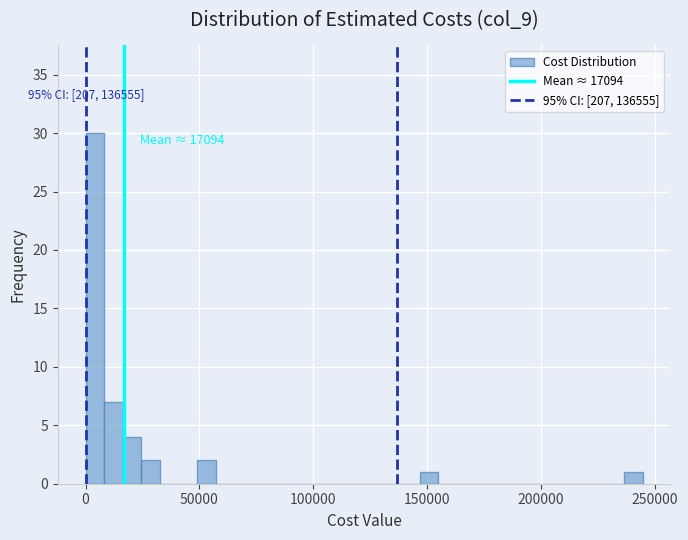

Read against the x-axis, roughly where is the centre of the tallest bar?

5000